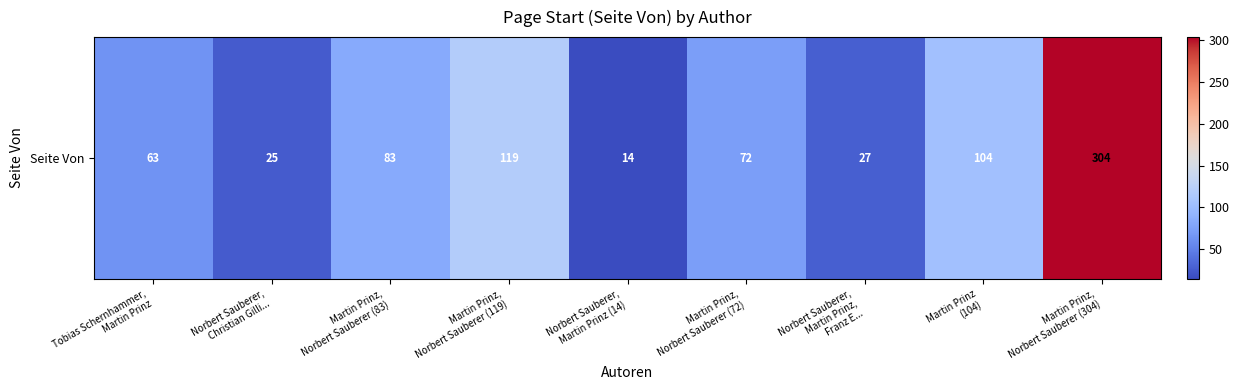

What is the sum of the values at Martin Prinz,
Norbert Sauberer (72) and Martin Prinz,
Norbert Sauberer (83)?

155